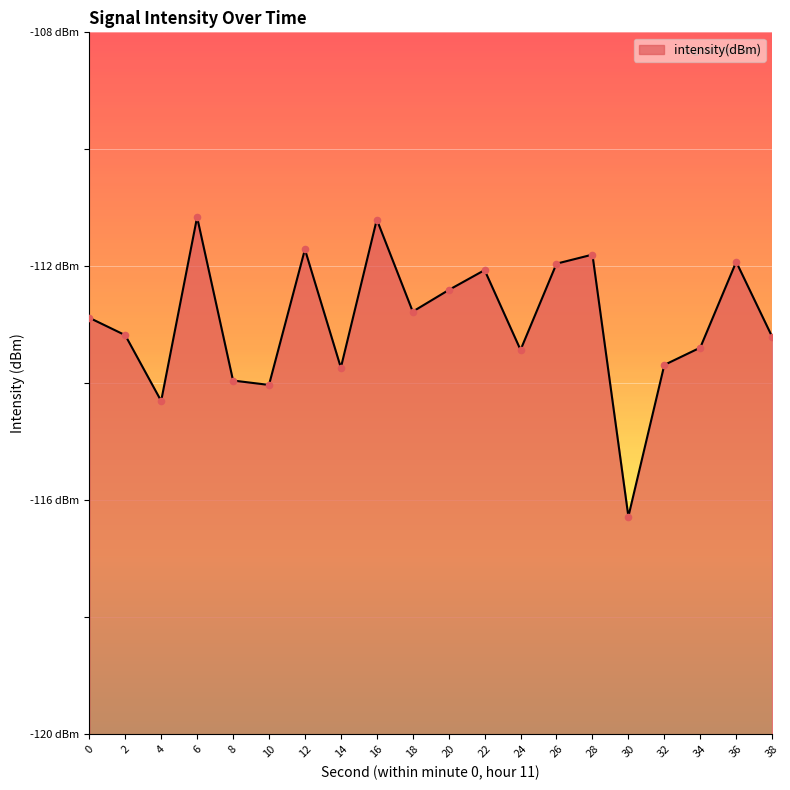

What is the change in value from 26 to 38?

-1.2